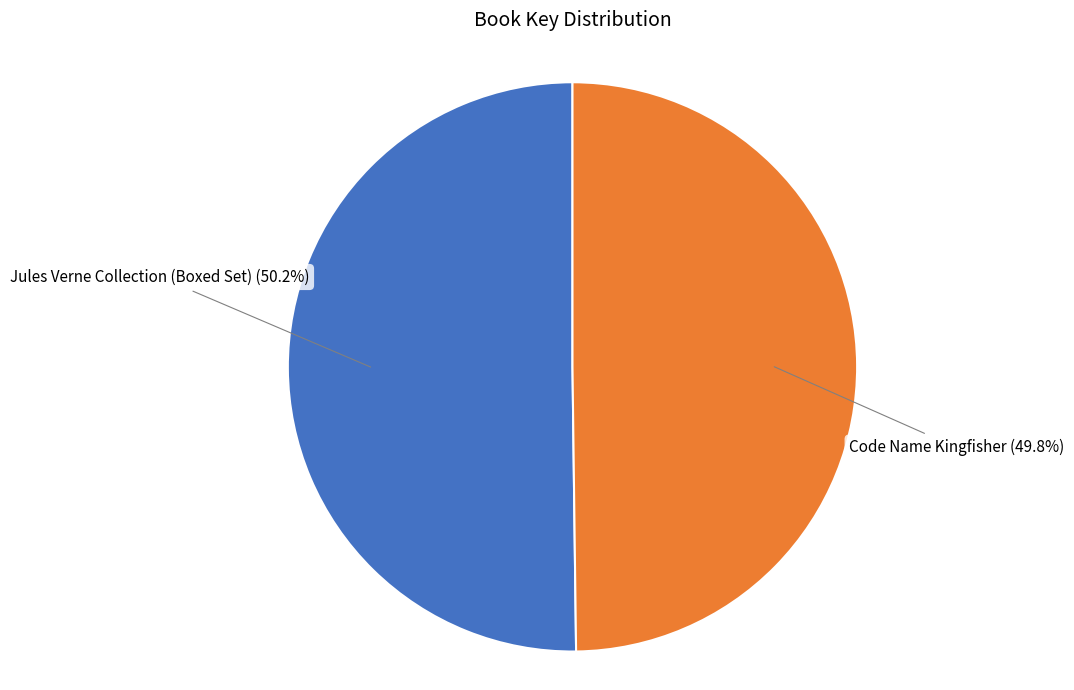

To the nearest percent, what is the average slice percentage?

50%